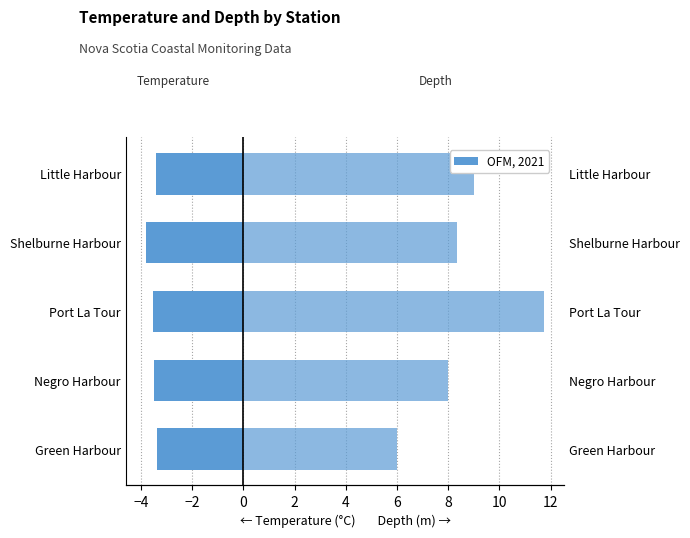

Reading right to left, what are all the values shown in this chart?

Temperature (°C): -3.4	-3.8	-3.5	-3.5	-3.4
Depth (m): 9.0	8.3	11.8	8.0	6.0